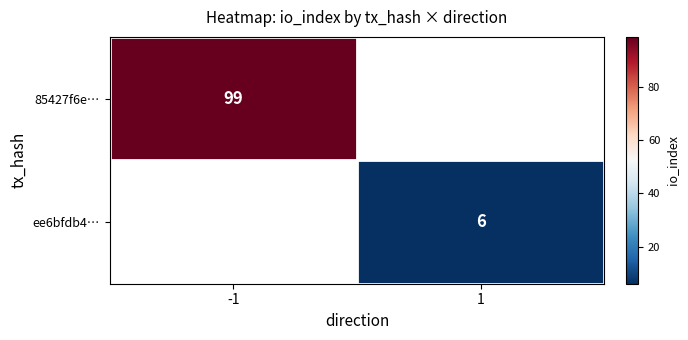

At which category does the chart reach its peak across all series?

-1